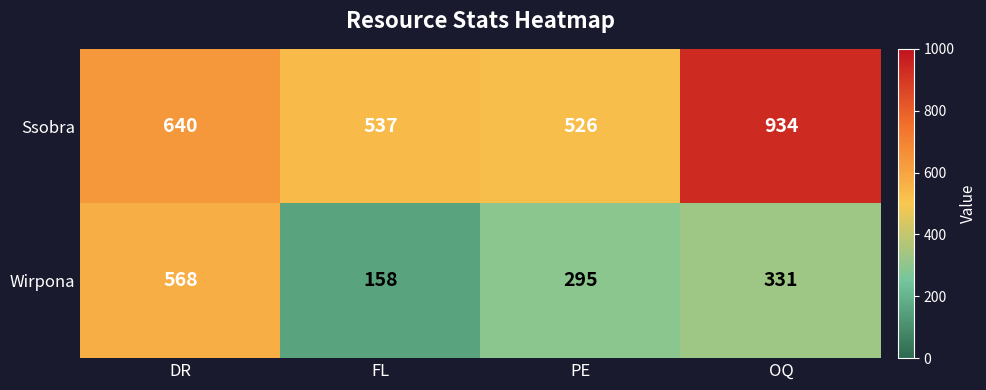

What is the maximum value shown in the chart?

934